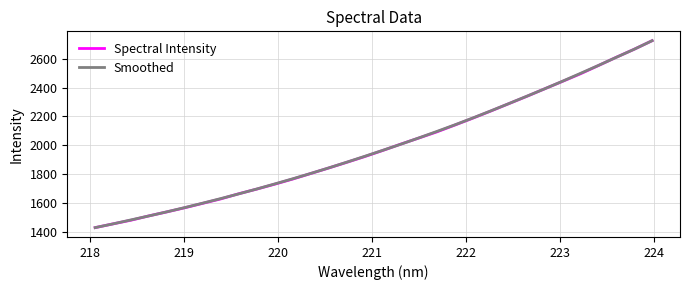

What is the lowest value of the Smoothed series?

1427.8